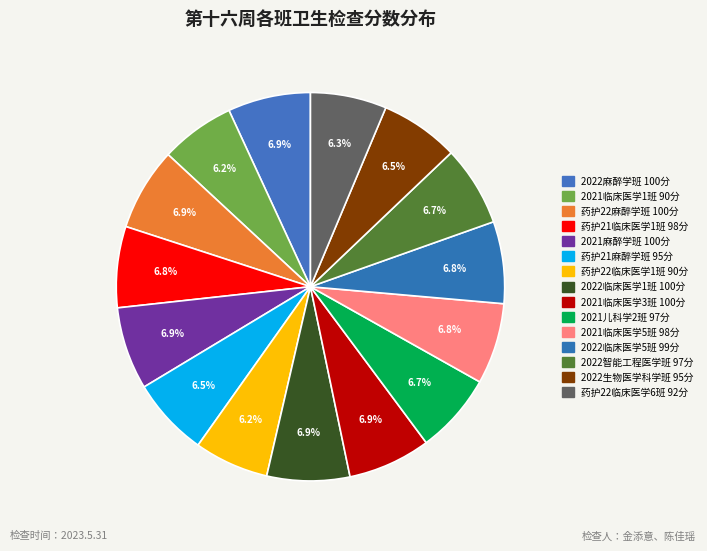

What is the ratio of the value at 2021临床医学1班 to the value at 2022麻醉学班?

0.9